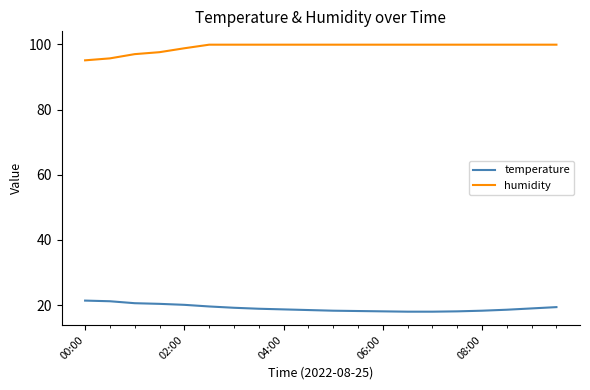

List the series in order of their peak value, lowest first.

temperature, humidity